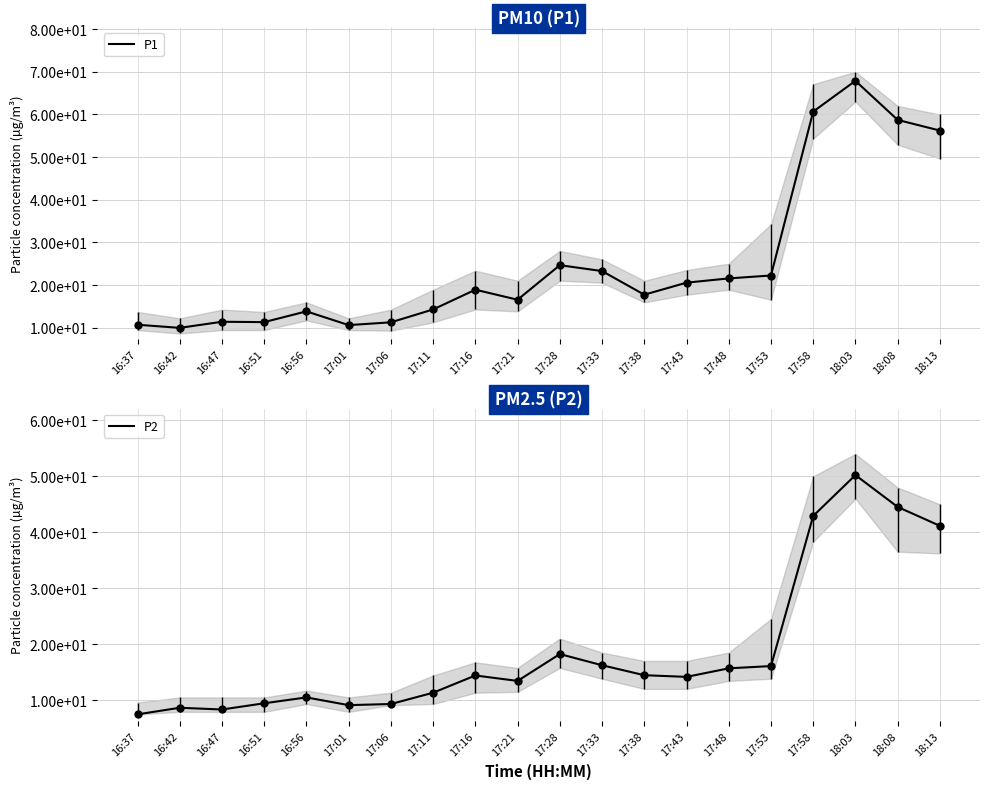

Reading left to right, list all the values displayed in this chart.

P1: 10.7	9.9	11.4	11.3	13.8	10.6	11.2	14.3	18.9	16.6	24.6	23.3	17.7	20.6	21.6	22.2	60.7	67.9	58.7	56.2
P2: 7.5	8.6	8.3	9.4	10.5	9.1	9.3	11.3	14.4	13.4	18.2	16.2	14.4	14.2	15.7	16.1	42.9	50.2	44.5	41.1